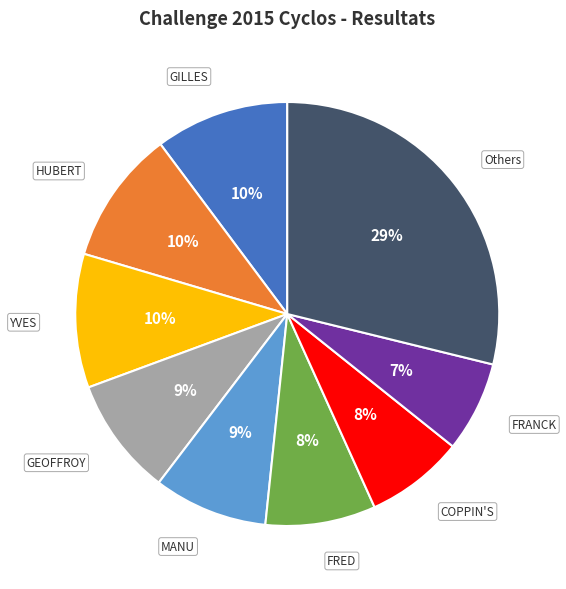

Is there a majority slice in this chart?

No